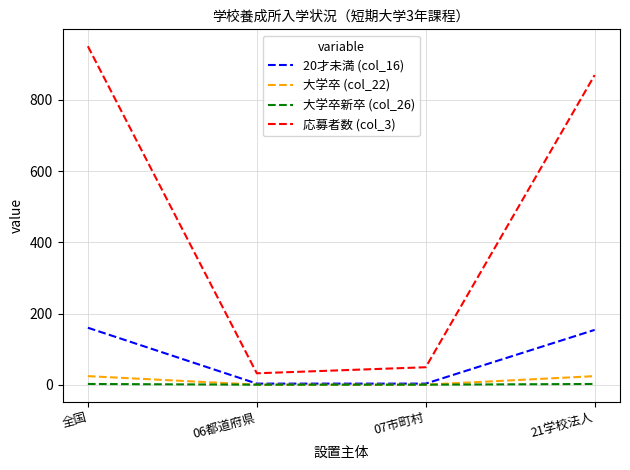

Which series has the largest range (max minus min)?

応募者数 (col_3)